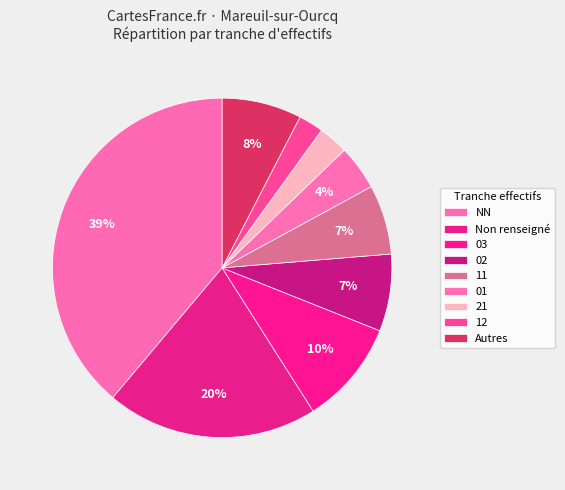

How many slices are in this pie chart?

9